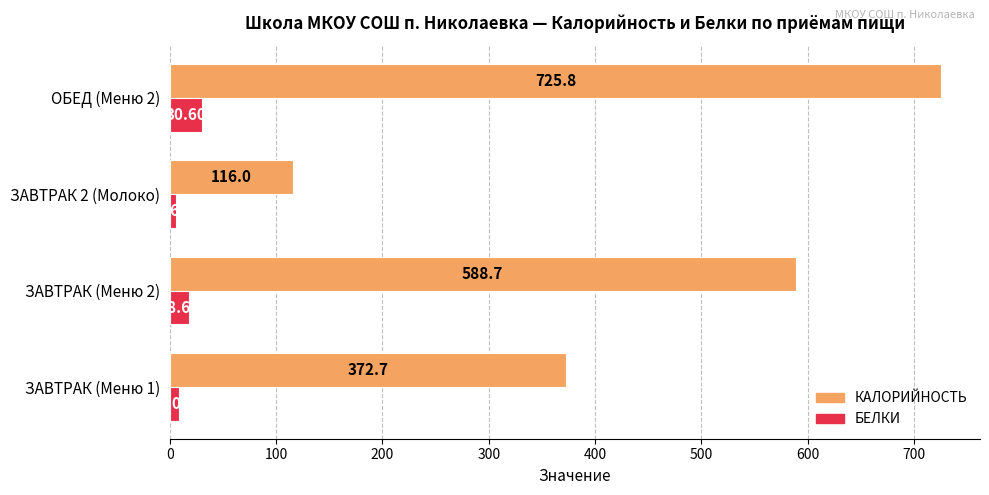

What is the difference between the maximum and minimum values in the БЕЛКИ series?

25.0